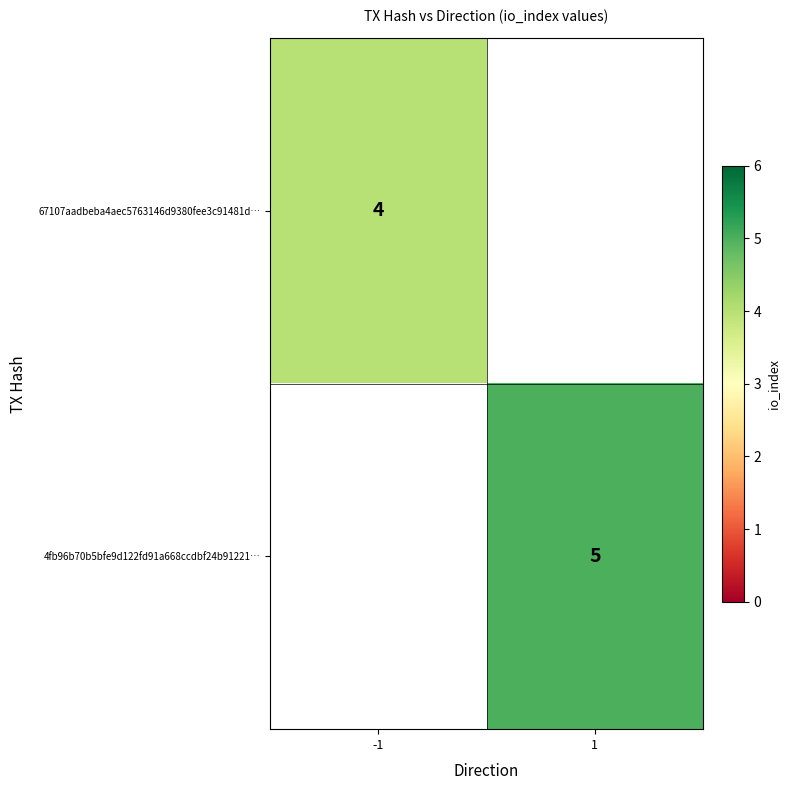

The 67107aadbeba4aec5763146d9380fee3c91481d… series shows 5 at -1. True or false?

False